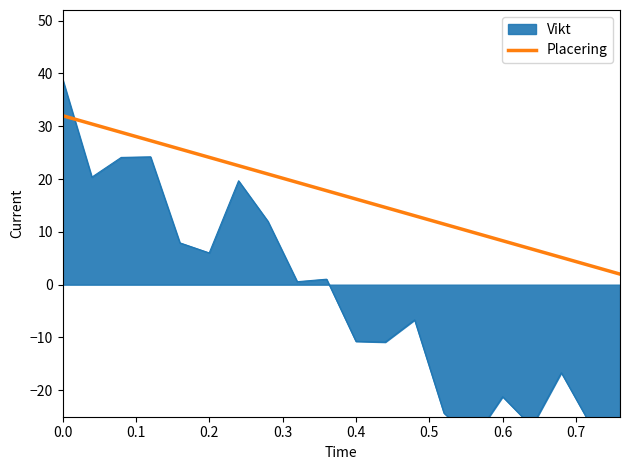

What is the lowest value of the Placering series?

2.0